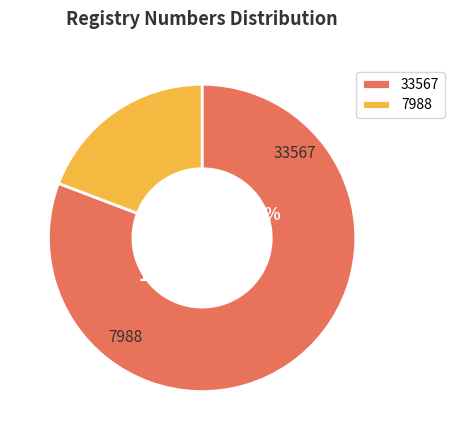

Between 2 and 1, which is larger?

1